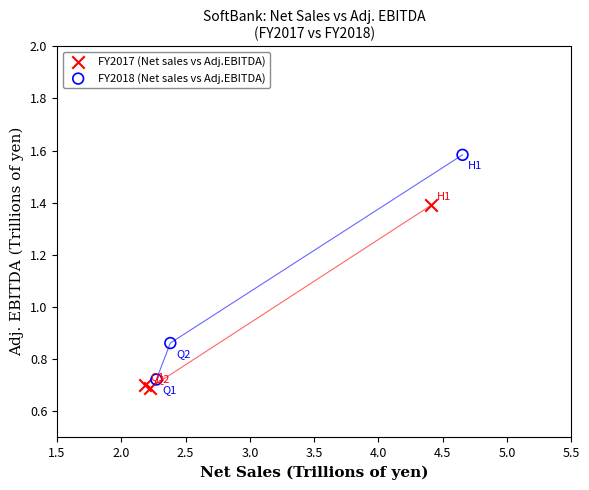

Which series contains the highest Y value?

FY2018 (Net sales vs Adj.EBITDA)